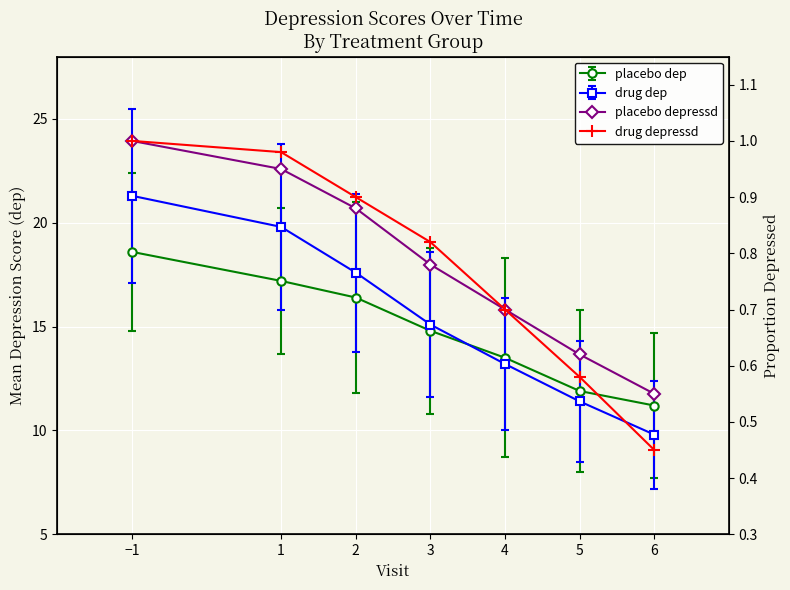

The value of placebo depressd at 2 is 1.2. True or false?

False